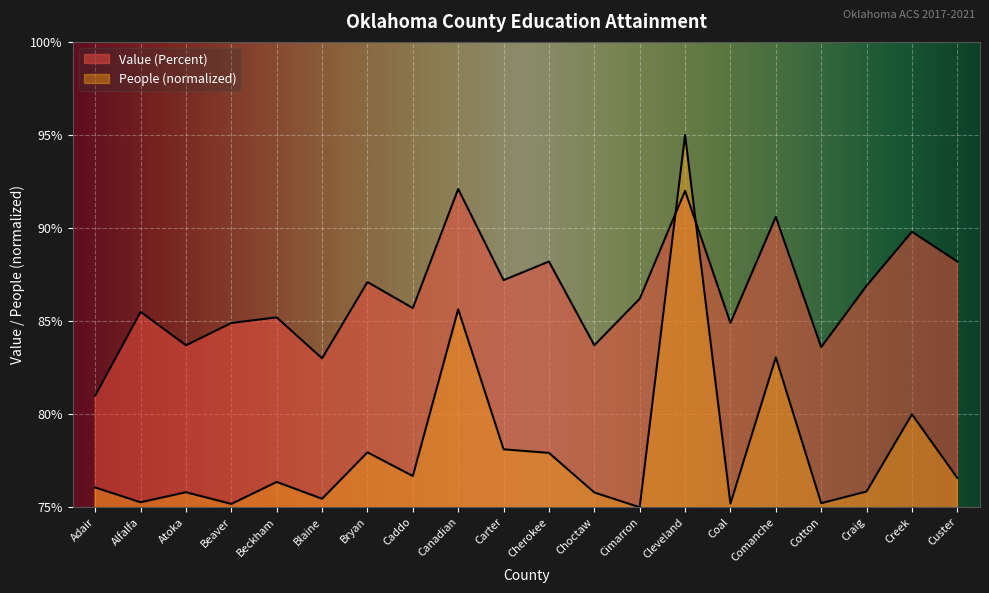

Reading left to right, extract all data points from this chart.

People (Education: At Least High School): Adair=76.1	Alfalfa=75.3	Atoka=75.8	Beaver=75.2	Beckham=76.4	Blaine=75.5	Bryan=77.9	Caddo=76.7	Canadian=85.6	Carter=78.1	Cherokee=77.9	Choctaw=75.8	Cimarron=75.0	Cleveland=95.0	Coal=75.2	Comanche=83.1	Cotton=75.2	Craig=75.8	Creek=80.0	Custer=76.6
Value (Percent): Adair=81.0	Alfalfa=85.5	Atoka=83.7	Beaver=84.9	Beckham=85.2	Blaine=83.0	Bryan=87.1	Caddo=85.7	Canadian=92.1	Carter=87.2	Cherokee=88.2	Choctaw=83.7	Cimarron=86.2	Cleveland=92.0	Coal=84.9	Comanche=90.6	Cotton=83.6	Craig=86.9	Creek=89.8	Custer=88.2